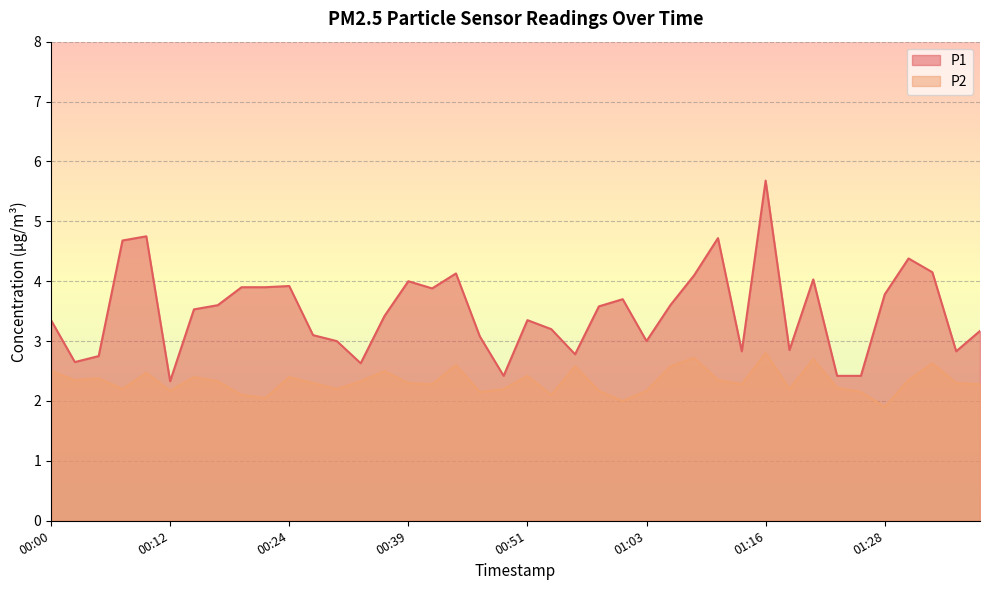

What is the label of the 12th point from the right?

01:11